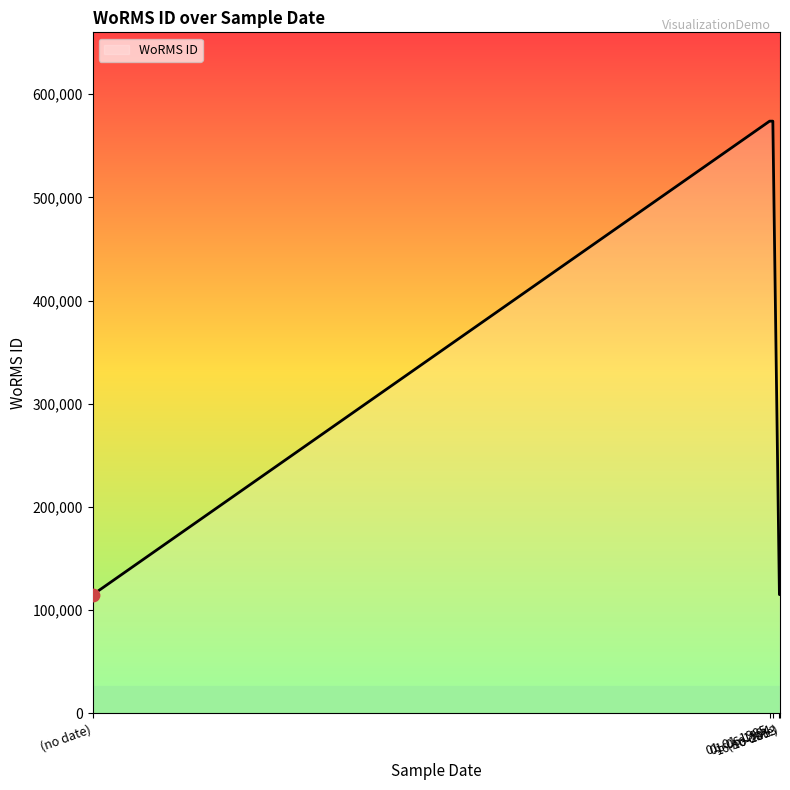

What is the change in value from 16-10-2013 to (no date)?

-18